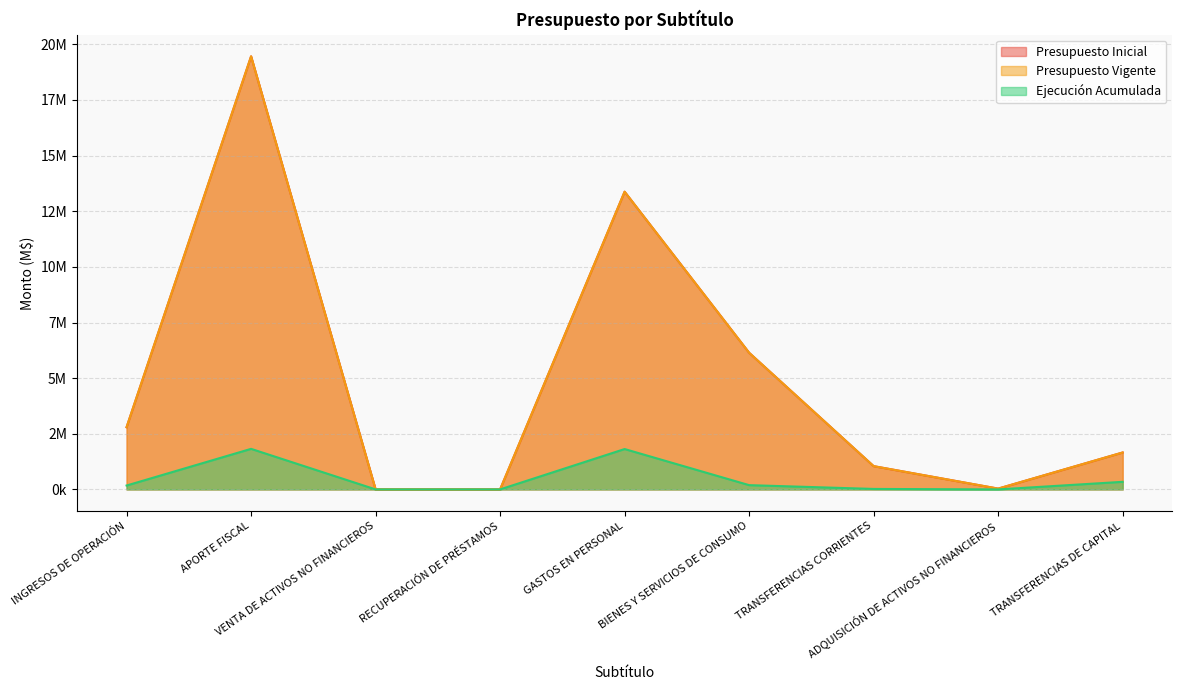

Rank the series by their maximum value, from lowest to highest.

Ejecución Acumulada, Presupuesto Inicial, Presupuesto Vigente